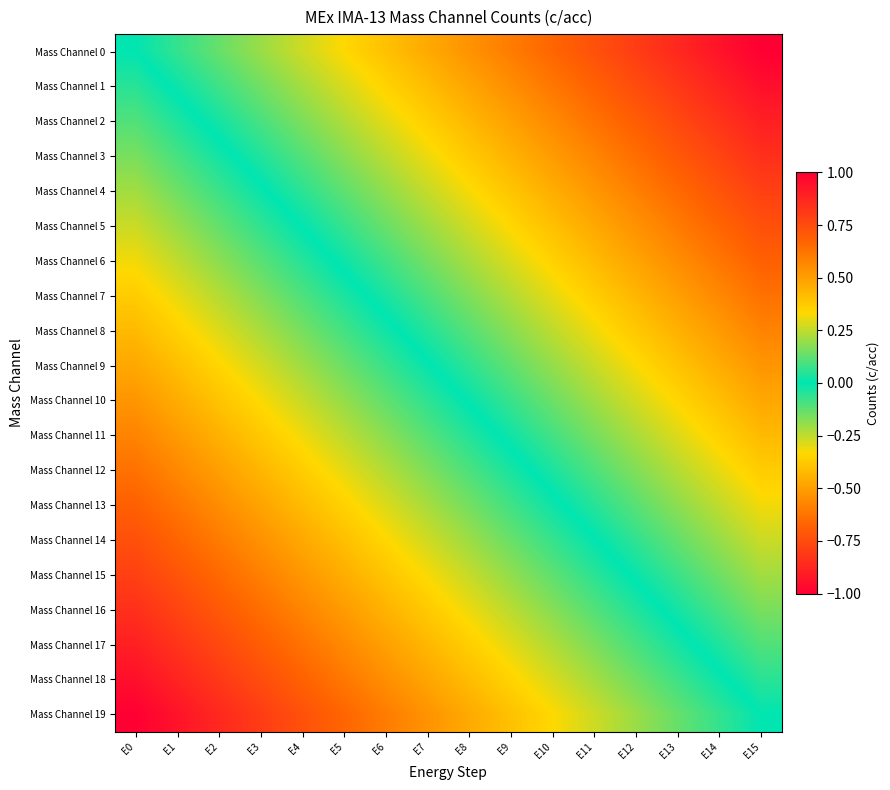

Reading right to left, list all the values displayed in this chart.

Mass Channel 0: E15=1.0	E14=0.9	E13=0.9	E12=0.8	E11=0.7	E10=0.7	E9=0.6	E8=0.5	E7=0.5	E6=0.4	E5=0.3	E4=0.3	E3=0.2	E2=0.1	E1=0.1	E0=0.0
Mass Channel 1: E15=0.9	E14=0.9	E13=0.8	E12=0.7	E11=0.7	E10=0.6	E9=0.5	E8=0.5	E7=0.4	E6=0.3	E5=0.3	E4=0.2	E3=0.1	E2=0.1	E1=0.0	E0=-0.1
Mass Channel 2: E15=0.9	E14=0.8	E13=0.8	E12=0.7	E11=0.6	E10=0.6	E9=0.5	E8=0.4	E7=0.4	E6=0.3	E5=0.2	E4=0.2	E3=0.1	E2=0.0	E1=-0.0	E0=-0.1
Mass Channel 3: E15=0.8	E14=0.8	E13=0.7	E12=0.6	E11=0.6	E10=0.5	E9=0.4	E8=0.4	E7=0.3	E6=0.2	E5=0.2	E4=0.1	E3=0.0	E2=-0.0	E1=-0.1	E0=-0.2
Mass Channel 4: E15=0.8	E14=0.7	E13=0.7	E12=0.6	E11=0.5	E10=0.5	E9=0.4	E8=0.3	E7=0.3	E6=0.2	E5=0.1	E4=0.1	E3=-0.0	E2=-0.1	E1=-0.1	E0=-0.2
Mass Channel 5: E15=0.7	E14=0.7	E13=0.6	E12=0.5	E11=0.5	E10=0.4	E9=0.3	E8=0.3	E7=0.2	E6=0.1	E5=0.1	E4=0.0	E3=-0.1	E2=-0.1	E1=-0.2	E0=-0.3
Mass Channel 6: E15=0.7	E14=0.6	E13=0.6	E12=0.5	E11=0.4	E10=0.4	E9=0.3	E8=0.2	E7=0.2	E6=0.1	E5=0.0	E4=-0.0	E3=-0.1	E2=-0.2	E1=-0.2	E0=-0.3
Mass Channel 7: E15=0.6	E14=0.6	E13=0.5	E12=0.4	E11=0.4	E10=0.3	E9=0.2	E8=0.2	E7=0.1	E6=0.0	E5=-0.0	E4=-0.1	E3=-0.2	E2=-0.2	E1=-0.3	E0=-0.4
Mass Channel 8: E15=0.6	E14=0.5	E13=0.4	E12=0.4	E11=0.3	E10=0.2	E9=0.2	E8=0.1	E7=0.0	E6=-0.0	E5=-0.1	E4=-0.2	E3=-0.2	E2=-0.3	E1=-0.4	E0=-0.4
Mass Channel 9: E15=0.5	E14=0.5	E13=0.4	E12=0.3	E11=0.3	E10=0.2	E9=0.1	E8=0.1	E7=-0.0	E6=-0.1	E5=-0.1	E4=-0.2	E3=-0.3	E2=-0.3	E1=-0.4	E0=-0.5
Mass Channel 10: E15=0.5	E14=0.4	E13=0.3	E12=0.3	E11=0.2	E10=0.1	E9=0.1	E8=0.0	E7=-0.1	E6=-0.1	E5=-0.2	E4=-0.3	E3=-0.3	E2=-0.4	E1=-0.5	E0=-0.5
Mass Channel 11: E15=0.4	E14=0.4	E13=0.3	E12=0.2	E11=0.2	E10=0.1	E9=0.0	E8=-0.0	E7=-0.1	E6=-0.2	E5=-0.2	E4=-0.3	E3=-0.4	E2=-0.4	E1=-0.5	E0=-0.6
Mass Channel 12: E15=0.4	E14=0.3	E13=0.2	E12=0.2	E11=0.1	E10=0.0	E9=-0.0	E8=-0.1	E7=-0.2	E6=-0.2	E5=-0.3	E4=-0.4	E3=-0.4	E2=-0.5	E1=-0.6	E0=-0.6
Mass Channel 13: E15=0.3	E14=0.2	E13=0.2	E12=0.1	E11=0.0	E10=-0.0	E9=-0.1	E8=-0.2	E7=-0.2	E6=-0.3	E5=-0.4	E4=-0.4	E3=-0.5	E2=-0.6	E1=-0.6	E0=-0.7
Mass Channel 14: E15=0.3	E14=0.2	E13=0.1	E12=0.1	E11=-0.0	E10=-0.1	E9=-0.1	E8=-0.2	E7=-0.3	E6=-0.3	E5=-0.4	E4=-0.5	E3=-0.5	E2=-0.6	E1=-0.7	E0=-0.7
Mass Channel 15: E15=0.2	E14=0.1	E13=0.1	E12=0.0	E11=-0.1	E10=-0.1	E9=-0.2	E8=-0.3	E7=-0.3	E6=-0.4	E5=-0.5	E4=-0.5	E3=-0.6	E2=-0.7	E1=-0.7	E0=-0.8
Mass Channel 16: E15=0.2	E14=0.1	E13=0.0	E12=-0.0	E11=-0.1	E10=-0.2	E9=-0.2	E8=-0.3	E7=-0.4	E6=-0.4	E5=-0.5	E4=-0.6	E3=-0.6	E2=-0.7	E1=-0.8	E0=-0.8
Mass Channel 17: E15=0.1	E14=0.0	E13=-0.0	E12=-0.1	E11=-0.2	E10=-0.2	E9=-0.3	E8=-0.4	E7=-0.4	E6=-0.5	E5=-0.6	E4=-0.6	E3=-0.7	E2=-0.8	E1=-0.8	E0=-0.9
Mass Channel 18: E15=0.1	E14=-0.0	E13=-0.1	E12=-0.1	E11=-0.2	E10=-0.3	E9=-0.3	E8=-0.4	E7=-0.5	E6=-0.5	E5=-0.6	E4=-0.7	E3=-0.7	E2=-0.8	E1=-0.9	E0=-0.9
Mass Channel 19: E15=0.0	E14=-0.1	E13=-0.1	E12=-0.2	E11=-0.3	E10=-0.3	E9=-0.4	E8=-0.5	E7=-0.5	E6=-0.6	E5=-0.7	E4=-0.7	E3=-0.8	E2=-0.9	E1=-0.9	E0=-1.0